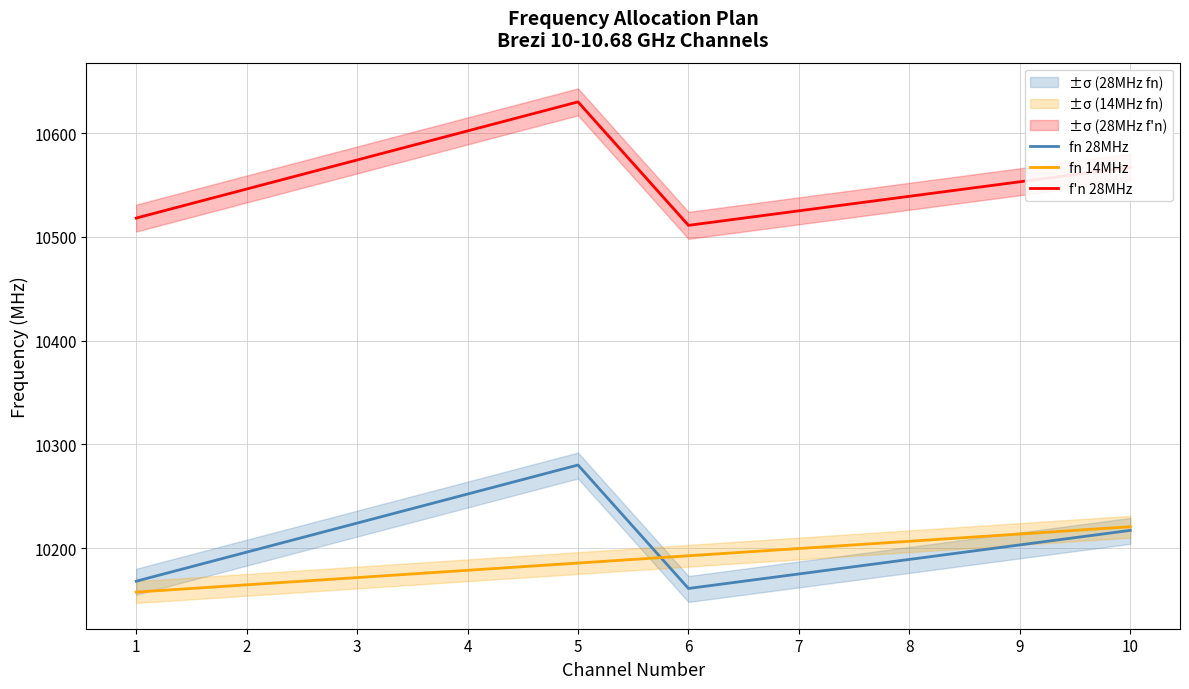

True or false: fn 28MHz and f'n 28MHz cross at least once.

False